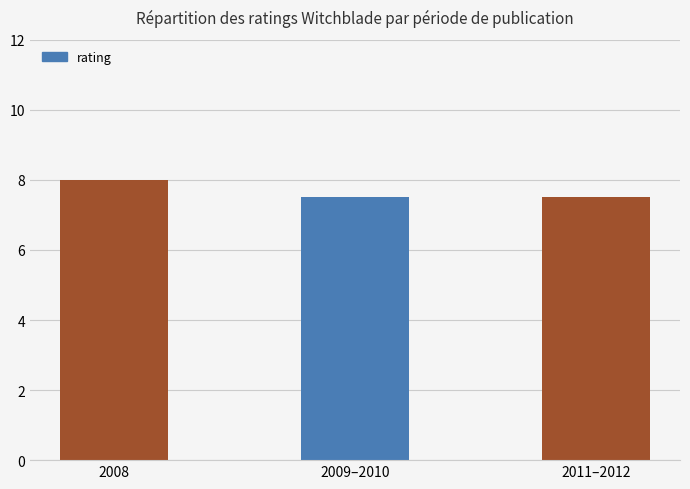

What is the value of the 1st bar from the left?

8.0